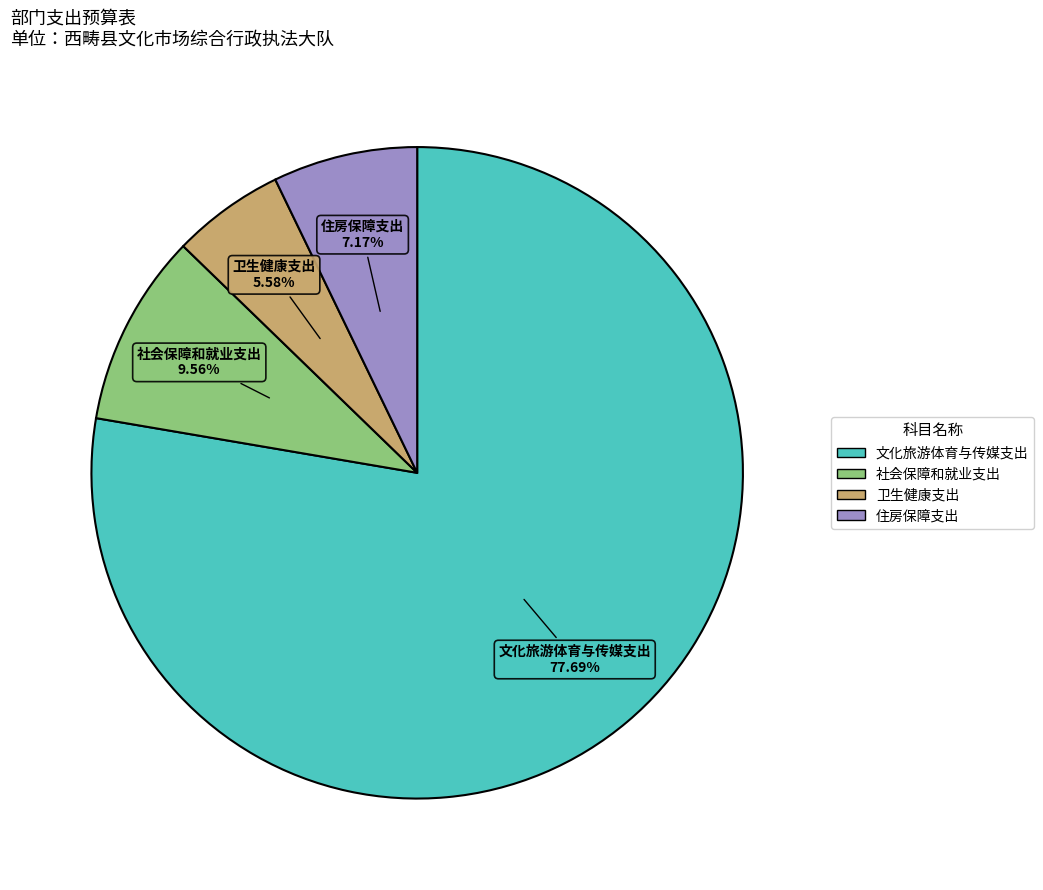

How much of the chart is everything except 社会保障和就业支出?

90.4%